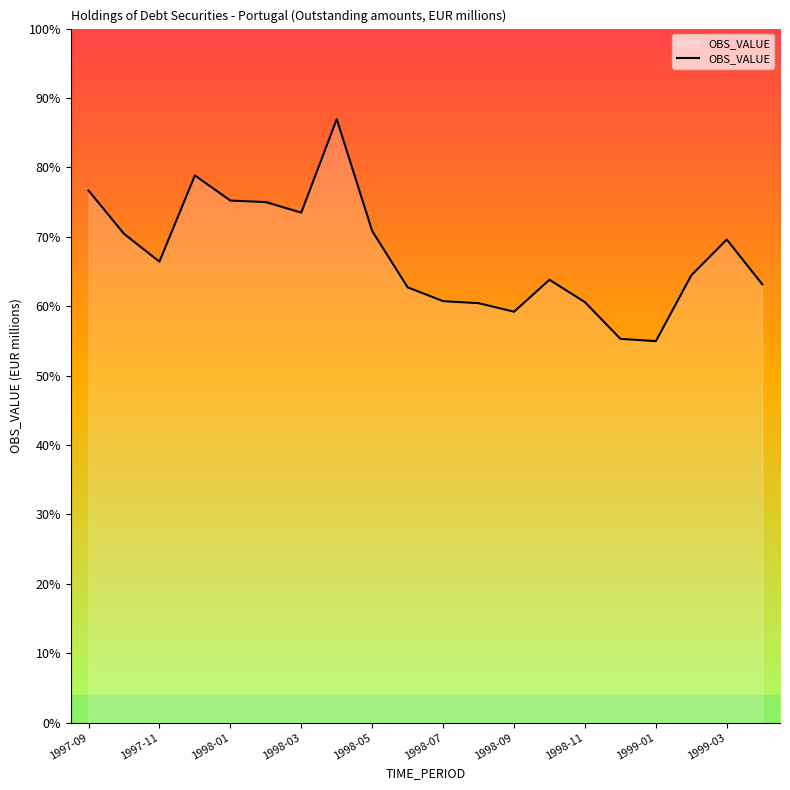

Does the chart display data point markers on the line(s)?

No